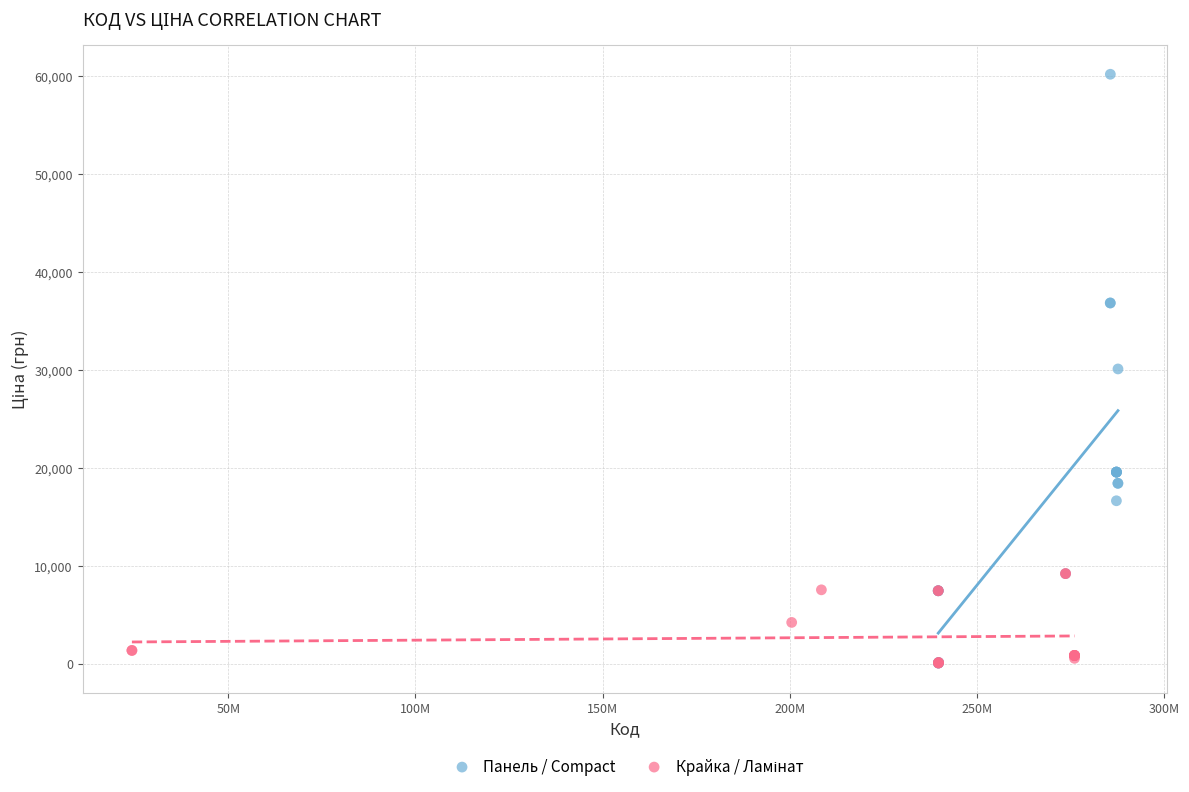

Which series has the widest spread of Y values?

Панель / Compact